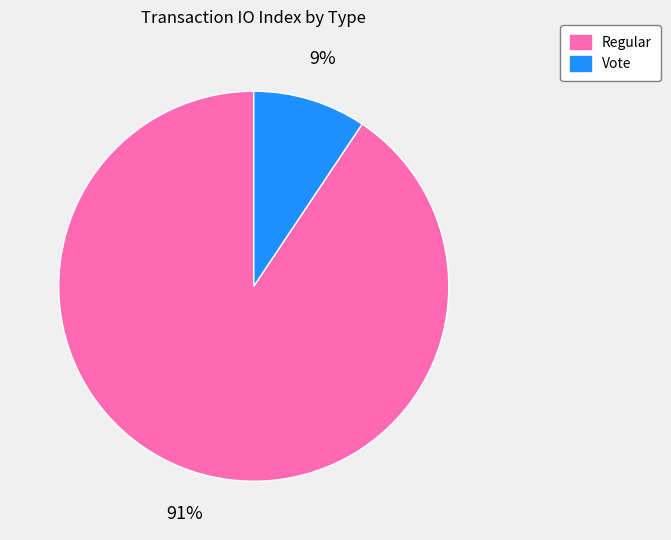

What percentage is the Regular slice, to the nearest percent?

91%